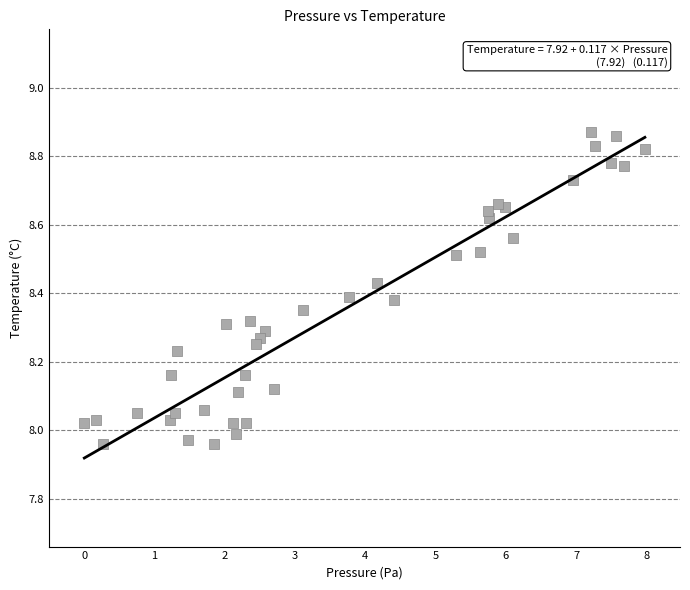

What is the range of Y values (max minus min)?

0.9